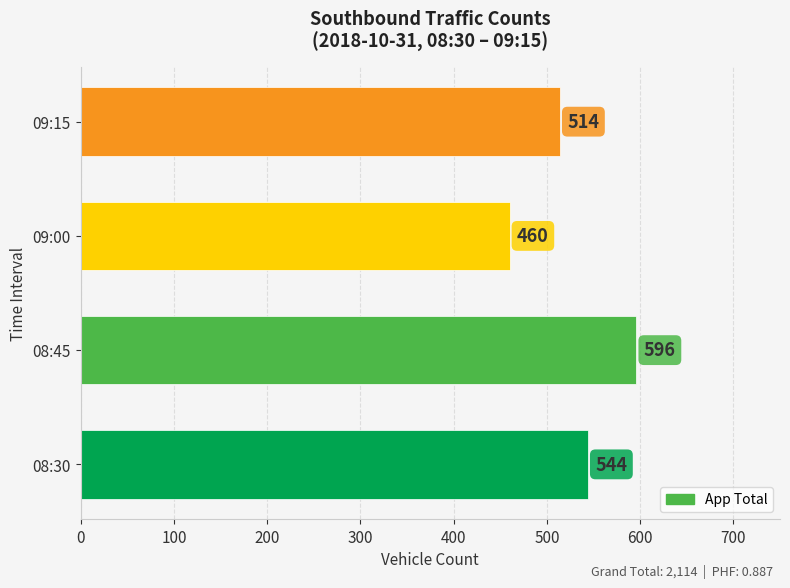

What is the difference between the second highest and second lowest values?

30